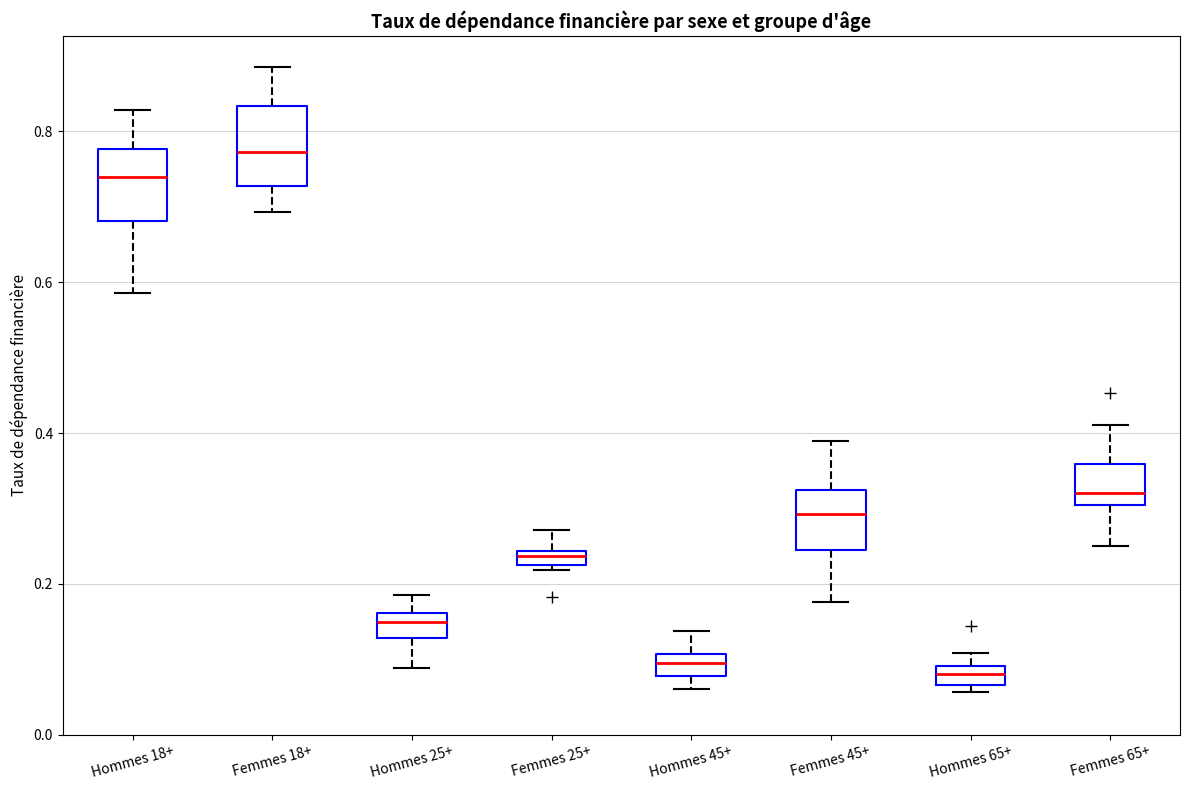

Where does the median line of the box for Hommes 65+ sit on the y-axis? The values are not printed on the chart, so give them approximately, as read against the axis.

0.08